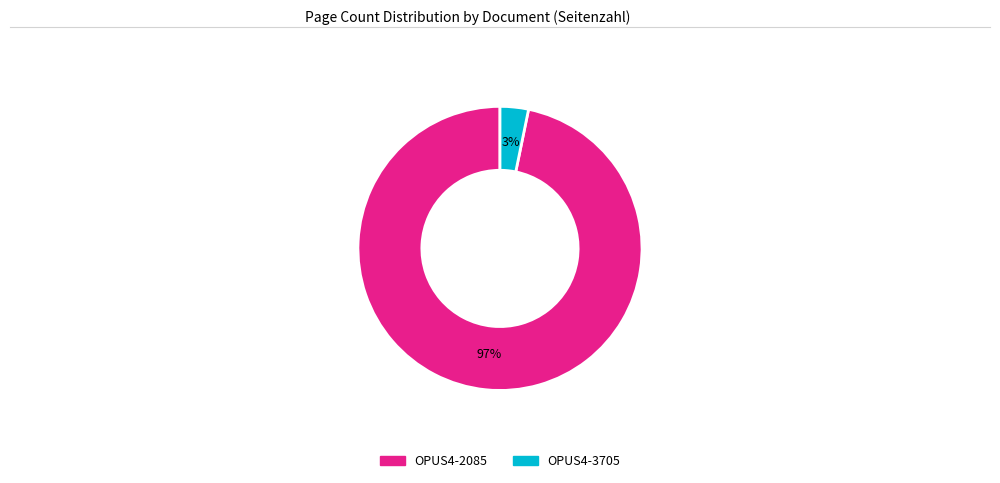

To the nearest percent, what is the difference between the largest and smallest slice percentages?

94%